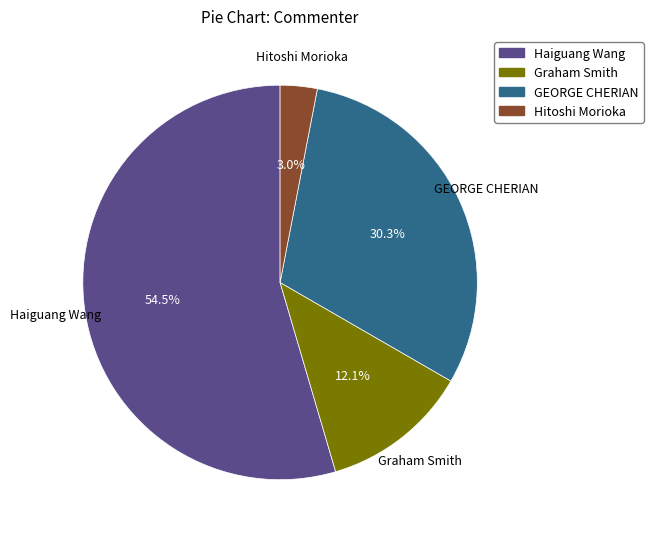

Rank the categories by value from lowest to highest.

Hitoshi Morioka, Graham Smith, GEORGE CHERIAN, Haiguang Wang